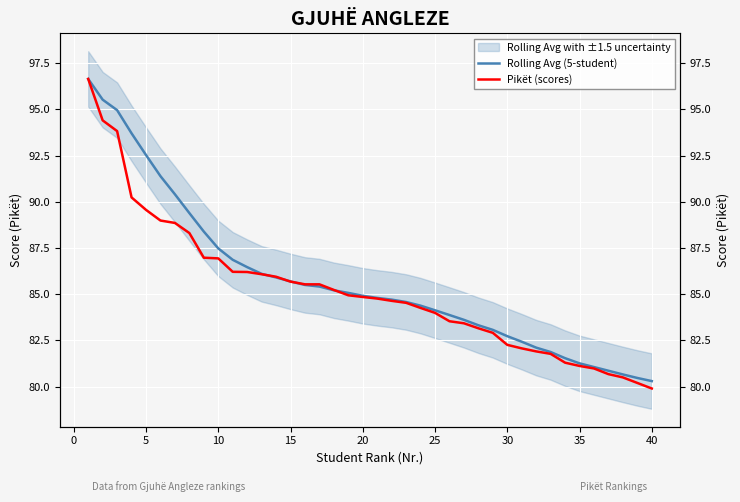

Is this an area chart (filled region under the line)?

No